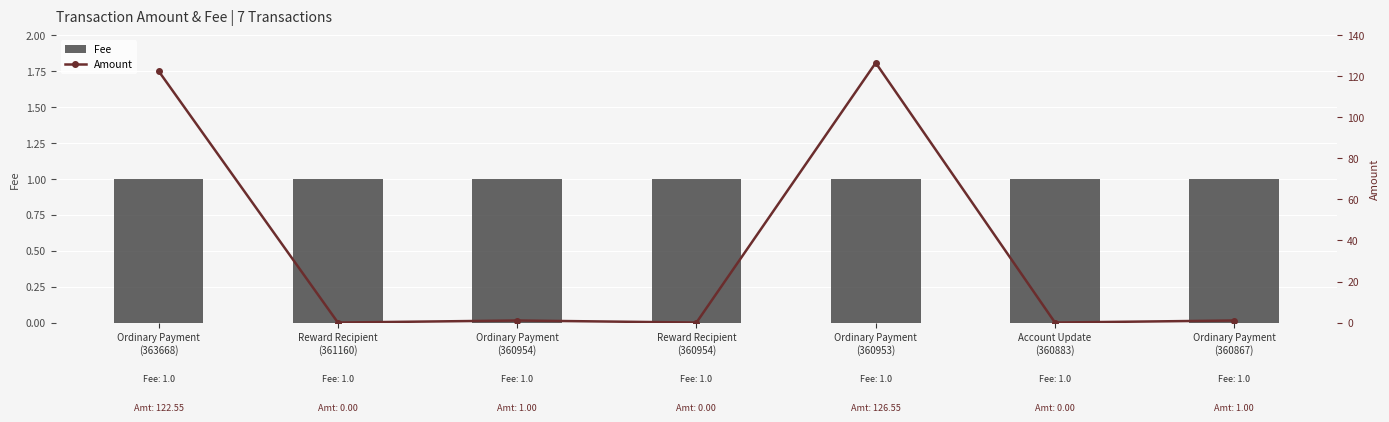

At how many categories does at least one series exceed 13?

2